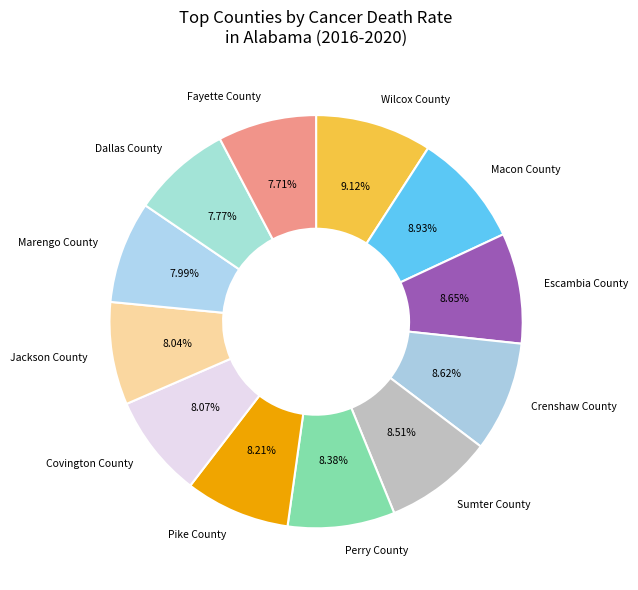

Approximately how many times larger is the value at Escambia County compared to Macon County?

1.0